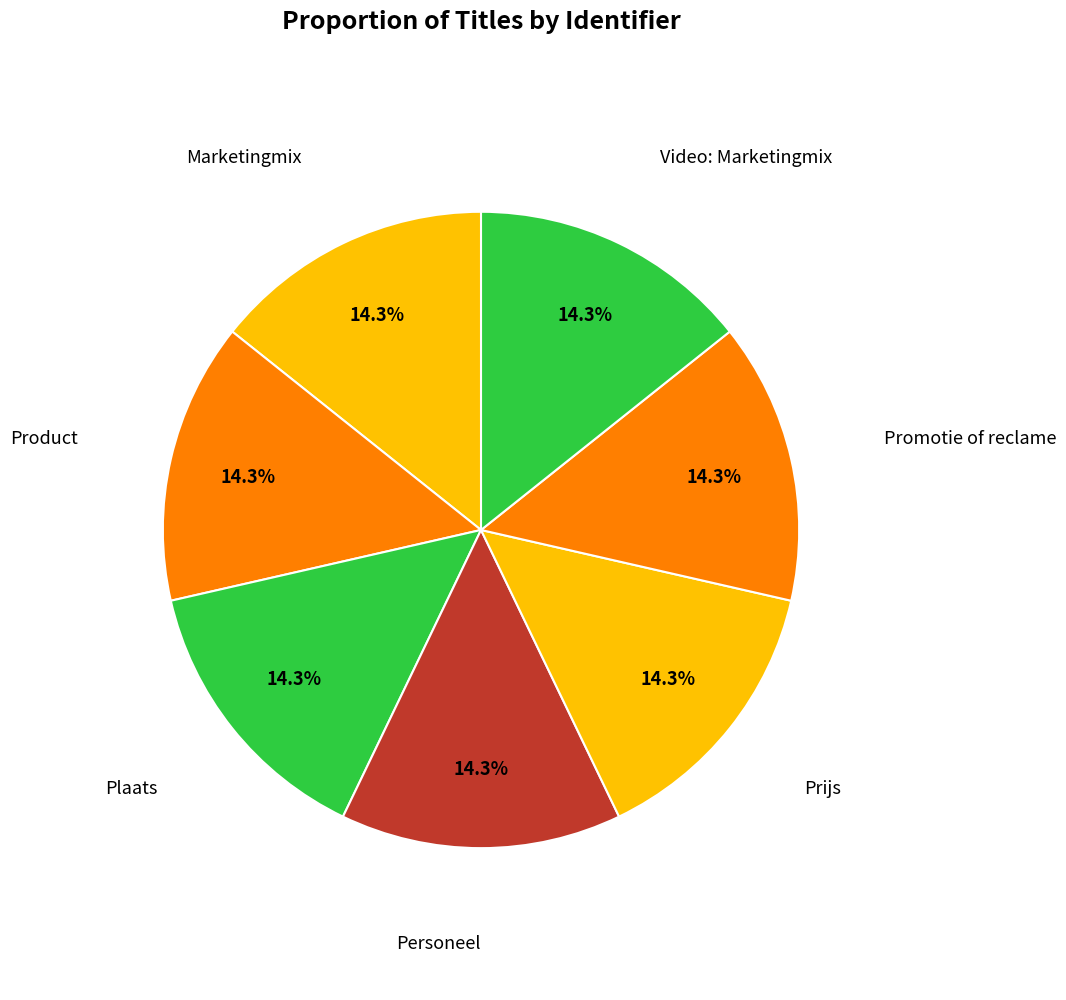

What percentage is the Promotie of reclame slice, to the nearest percent?

14%